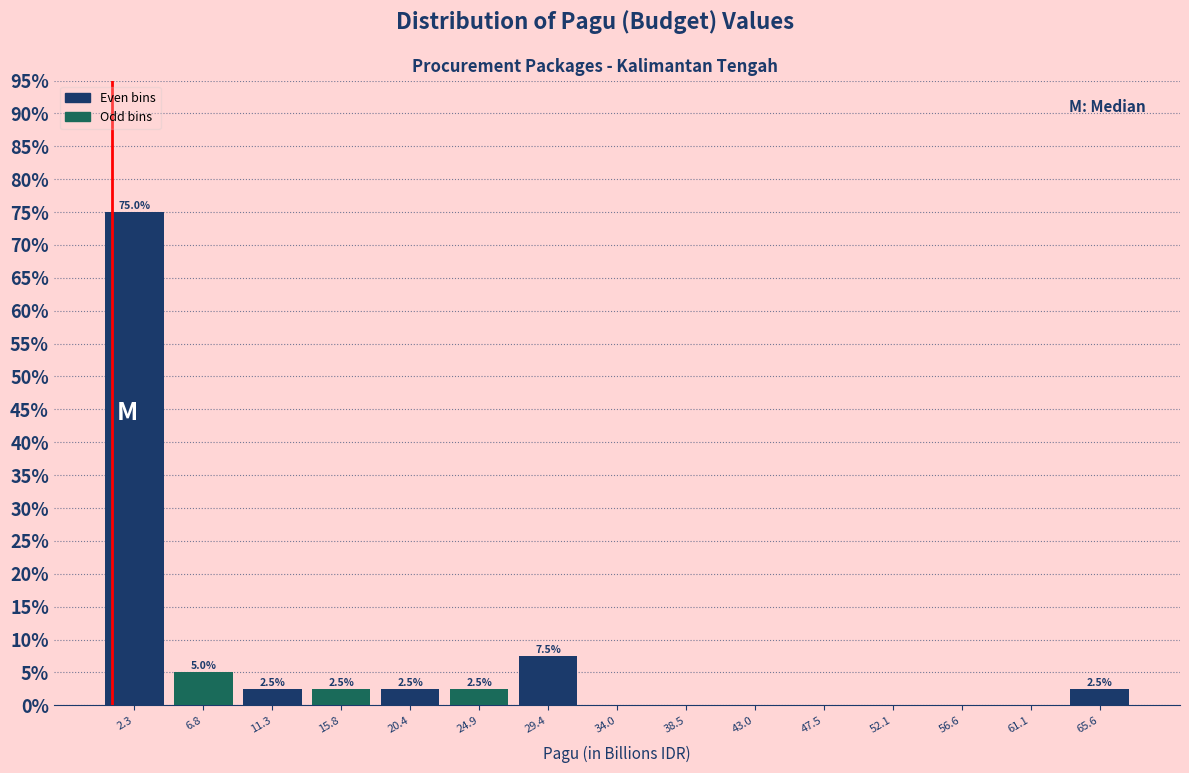

Over which range of the x-axis is the bar tallest?

0.0 to 4.5